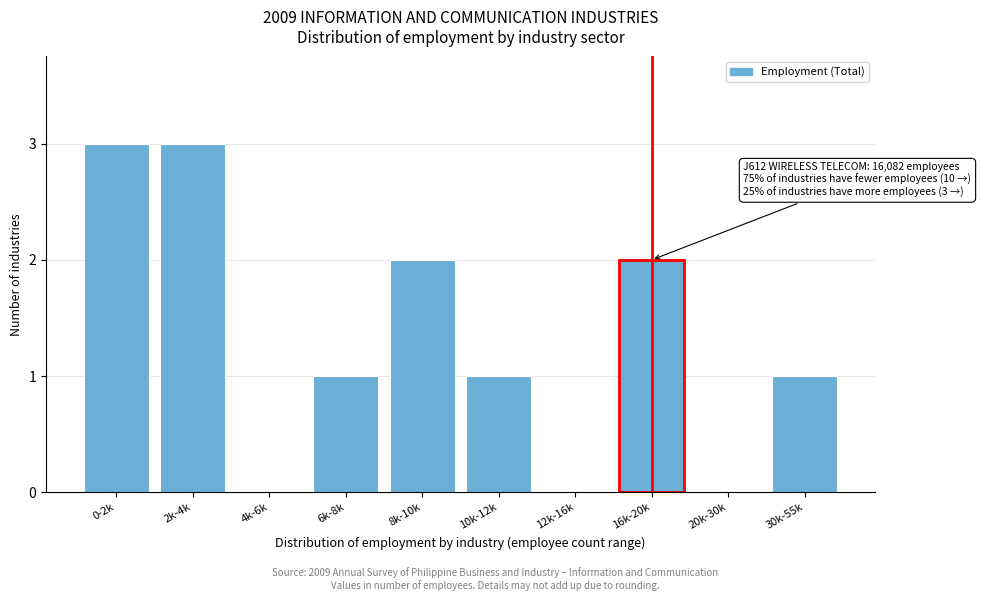

Reading left to right, transcribe all the data shown in this chart.

0-2k=3	2k-4k=3	4k-6k=0	6k-8k=1	8k-10k=2	10k-12k=1	12k-16k=0	16k-20k=2	20k-30k=0	30k-55k=1